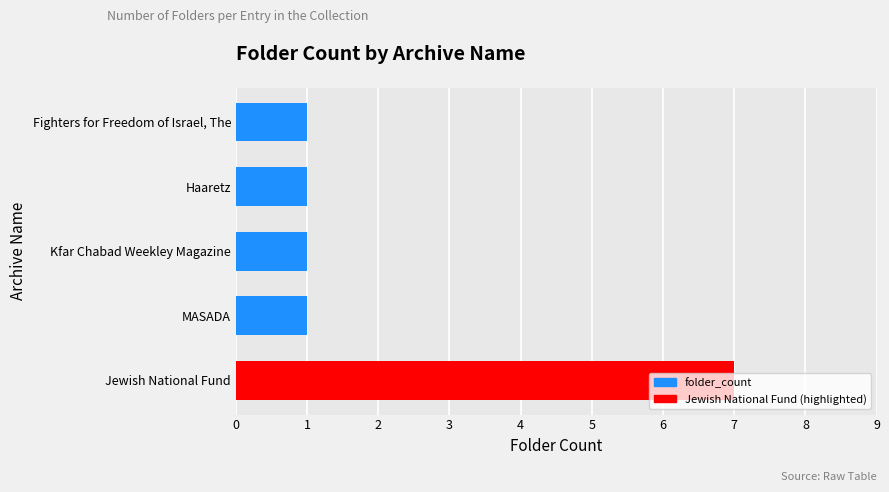

Are the bars horizontal?

Yes